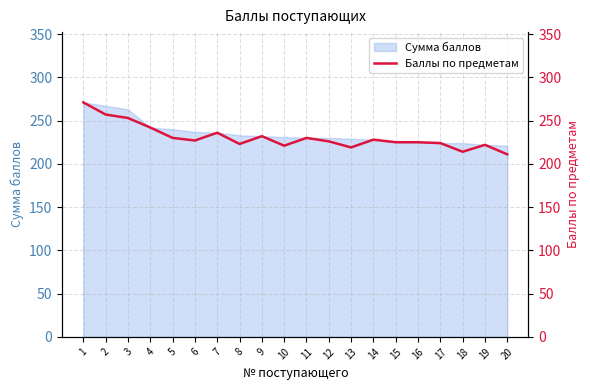

The chart shows a value of 54 at 12. True or false?

False